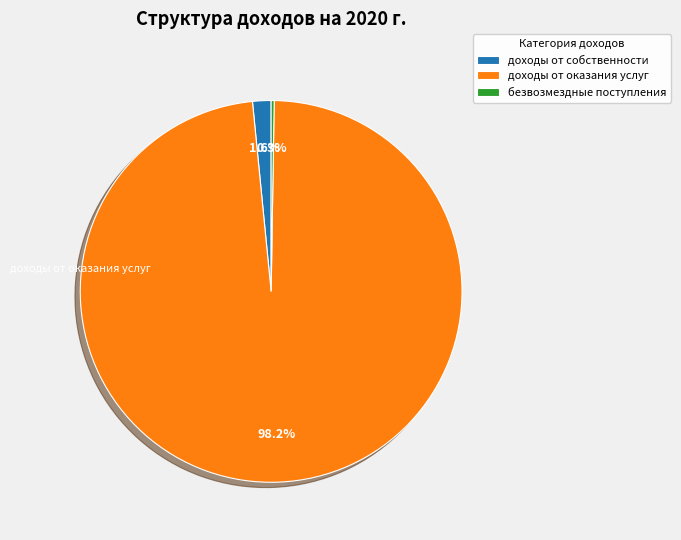

To the nearest percent, what is the difference between the largest and smallest slice percentages?

98%